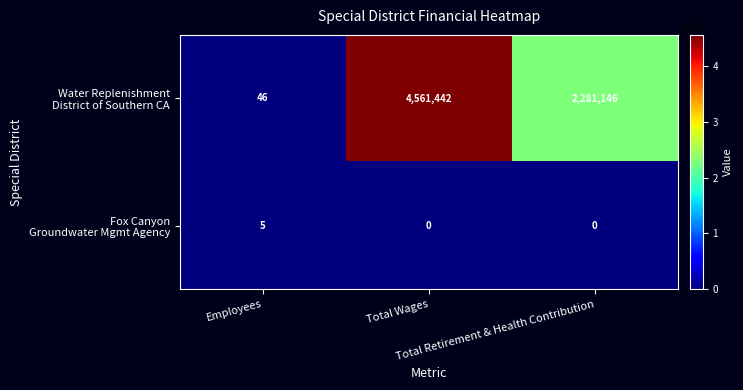

Count the number of data series in this chart.

2